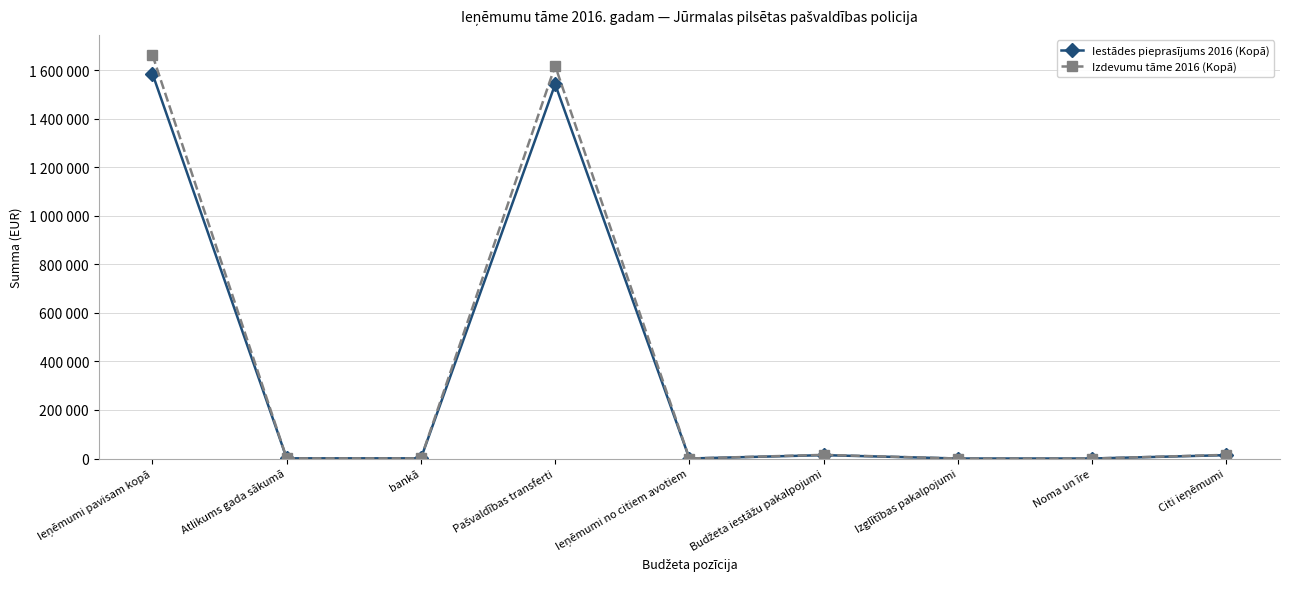

True or false: Izdevumu tāme 2016 (Kopā) has more than 0 interior local peaks.

True